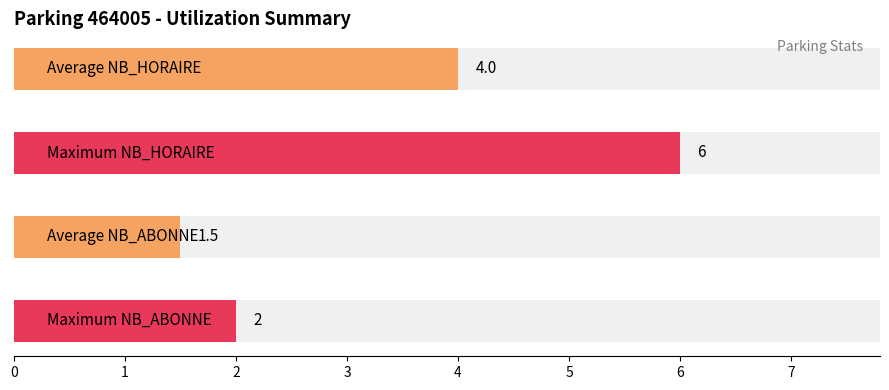

Does the chart contain stacked bars?

No